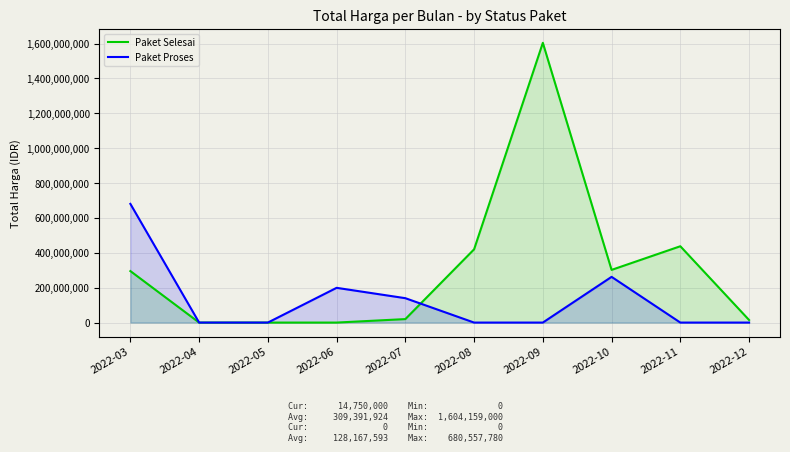

How many values in Paket Selesai are above zero?

7